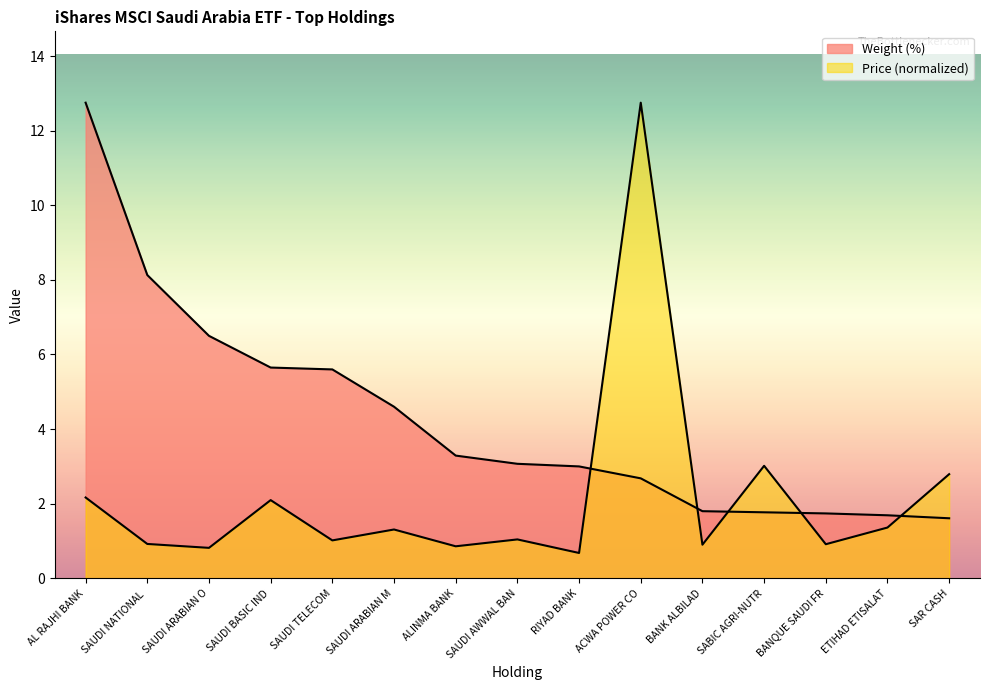

In Price, how many points are lower than both neighbors (excluding endpoints)?

6